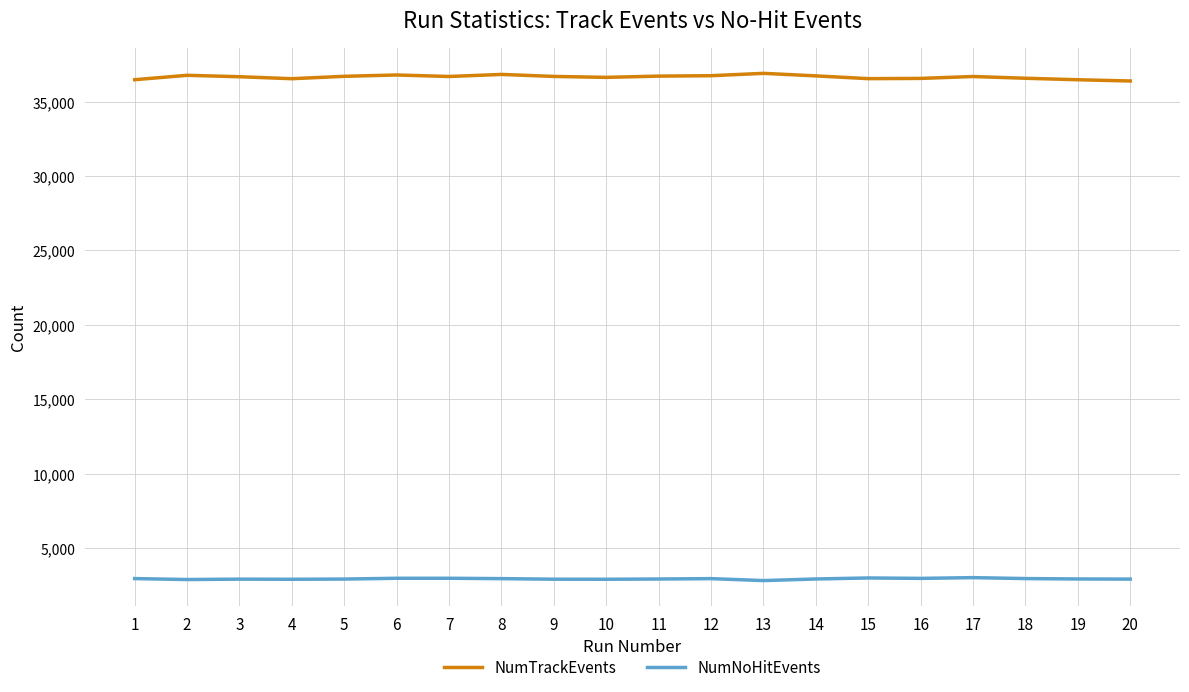

True or false: NumTrackEvents and NumNoHitEvents cross at least once.

False